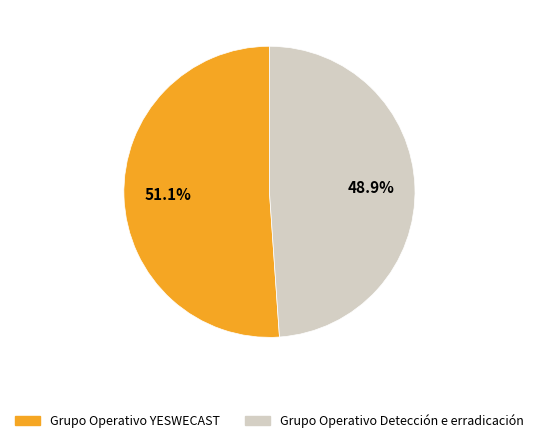

How many segments does this pie chart have?

2